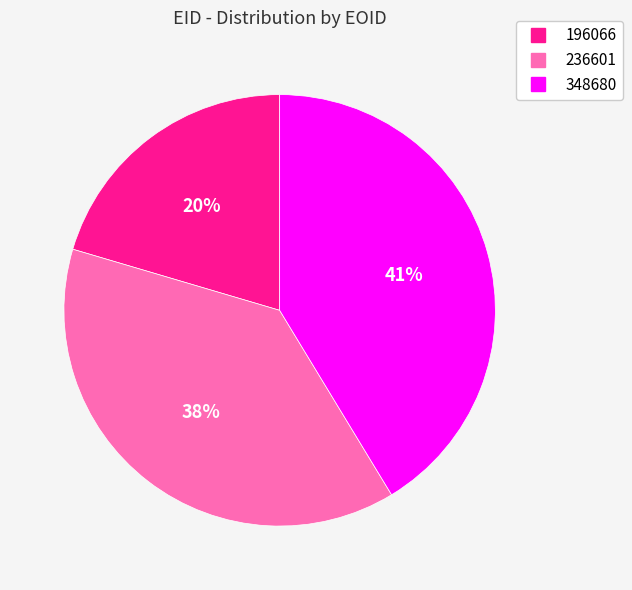

Is it true that 348680 is 30% of the pie?

False